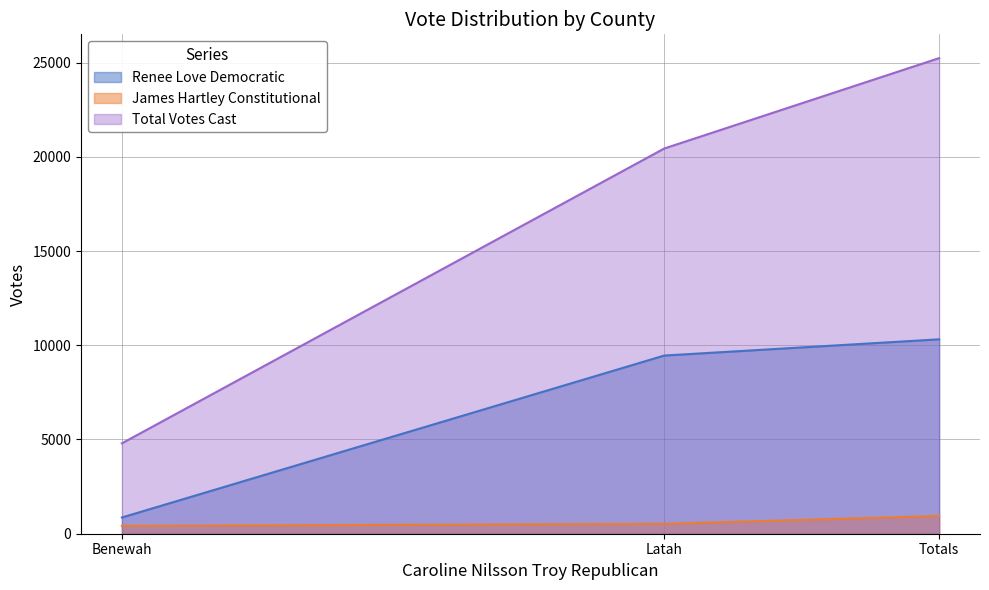

At which label does Renee Love Democratic reach its peak?

Totals